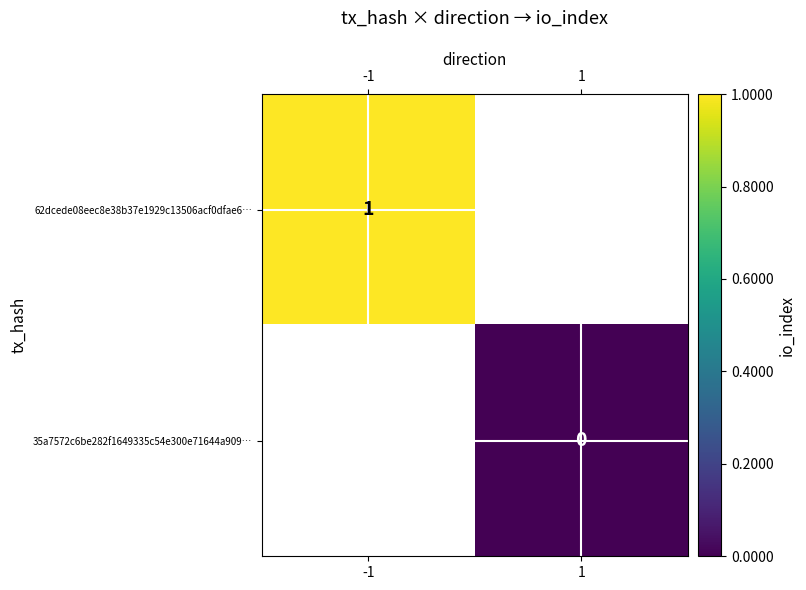

At which category does the chart reach its peak across all series?

-1